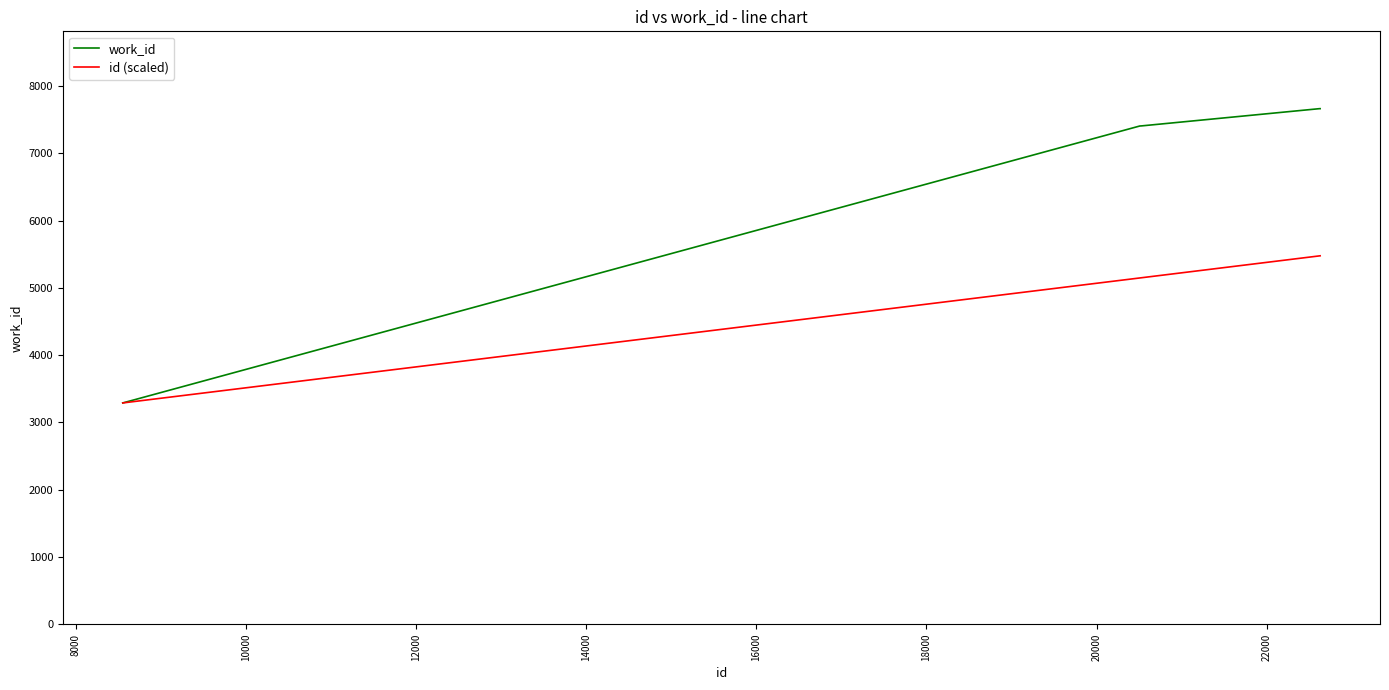

At how many categories does at least one series exceed 3792?

9